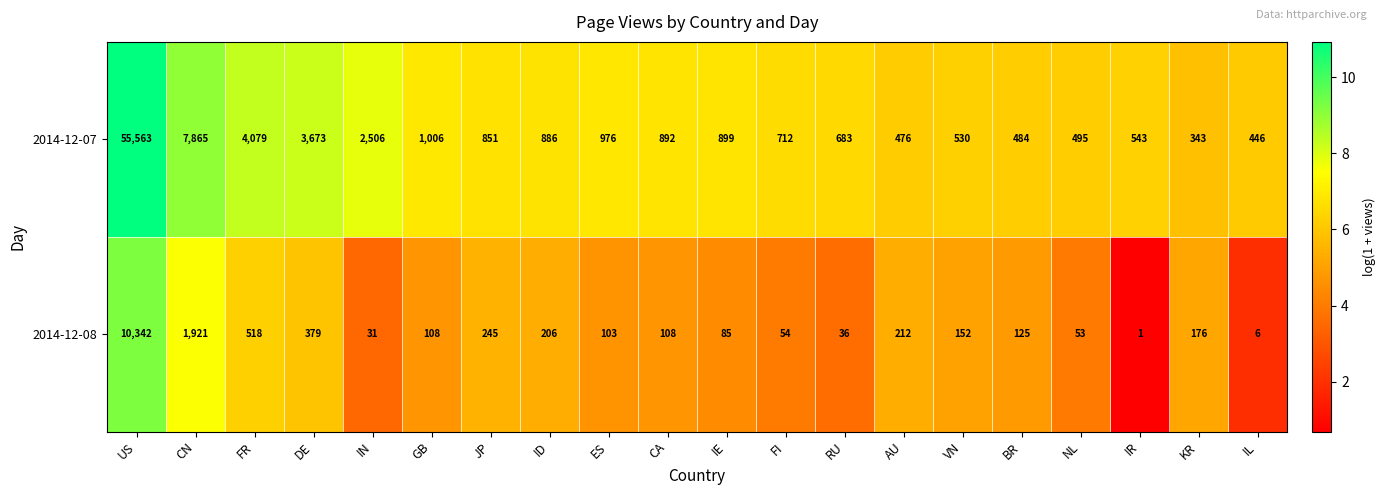

What is the maximum value shown in the chart?

55563